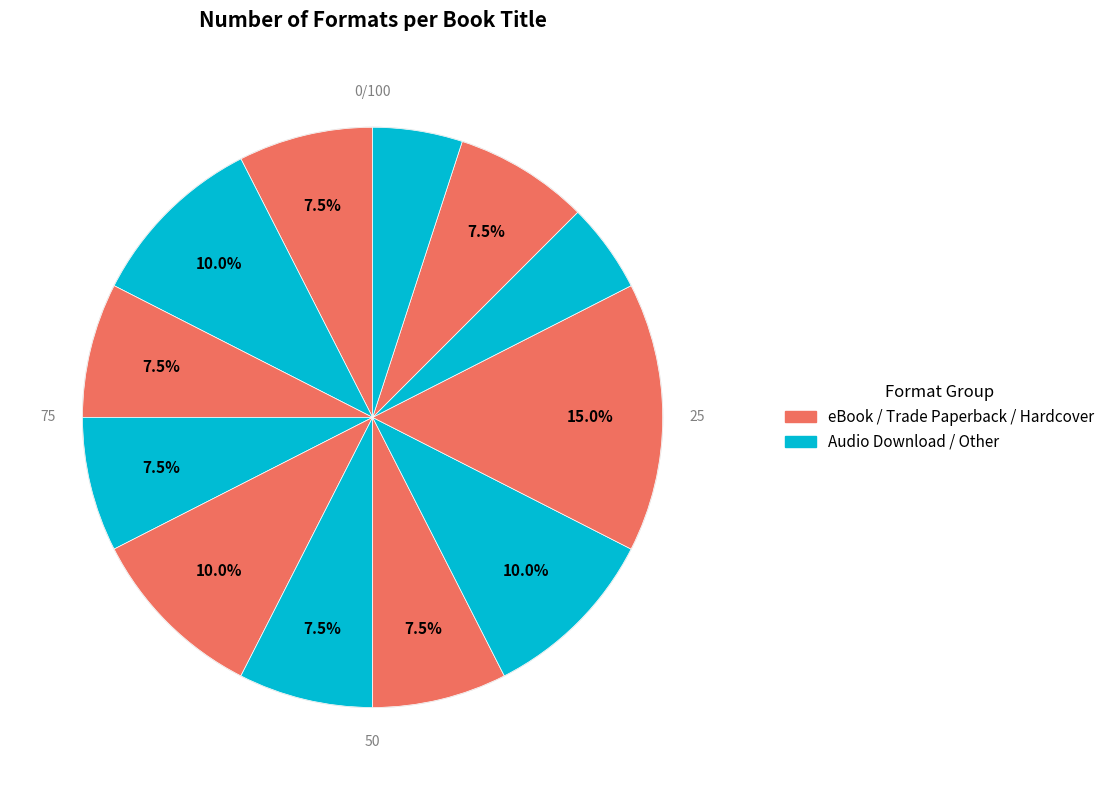

Count the number of slices in the pie.

12